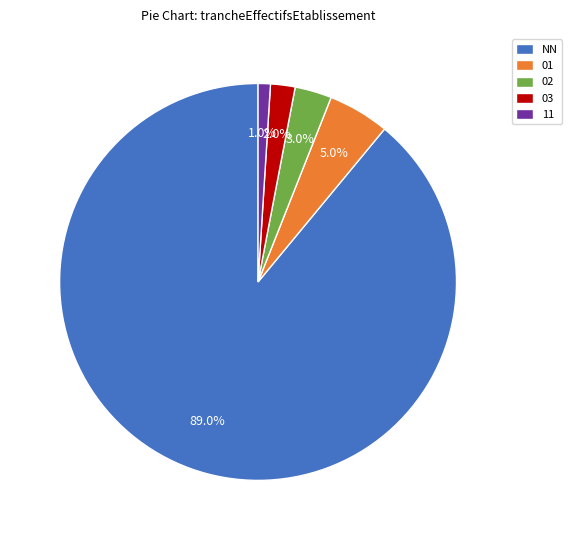

What is the largest slice in the pie chart?

NN